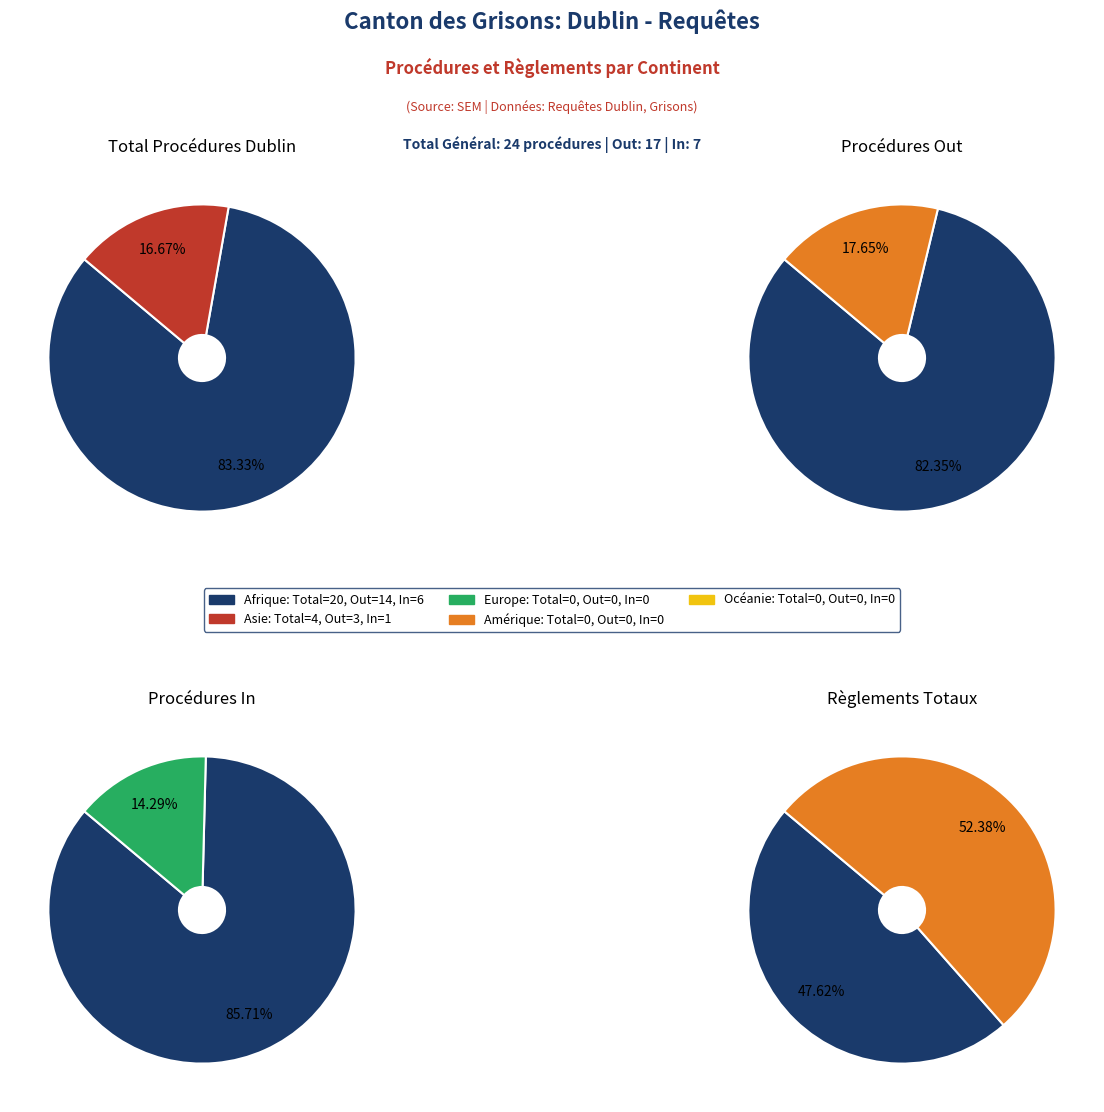

Count the number of slices in the pie.

5